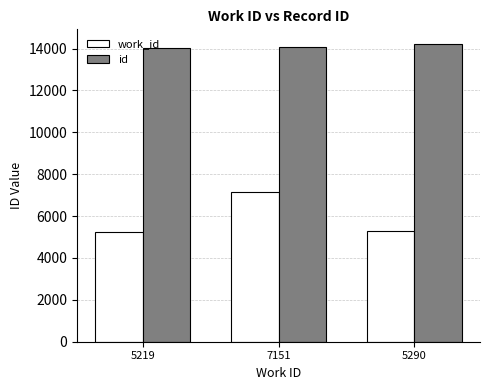

What is the difference between the maximum and minimum values in the work_id series?

1932